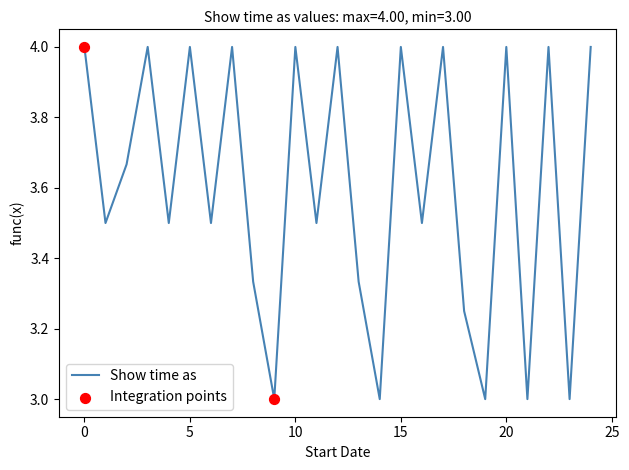

What is the minimum value shown in the chart?

3.0